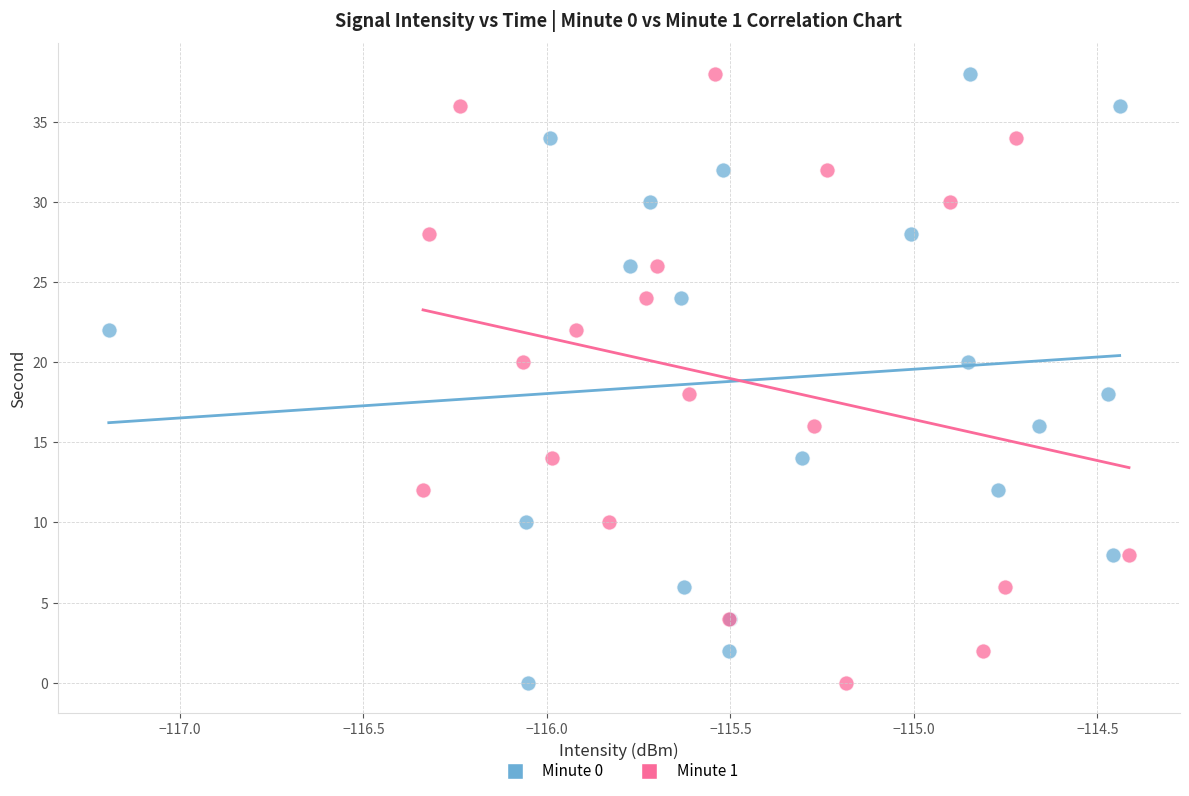

What are all the series names shown in the legend?

Minute 0, Minute 1